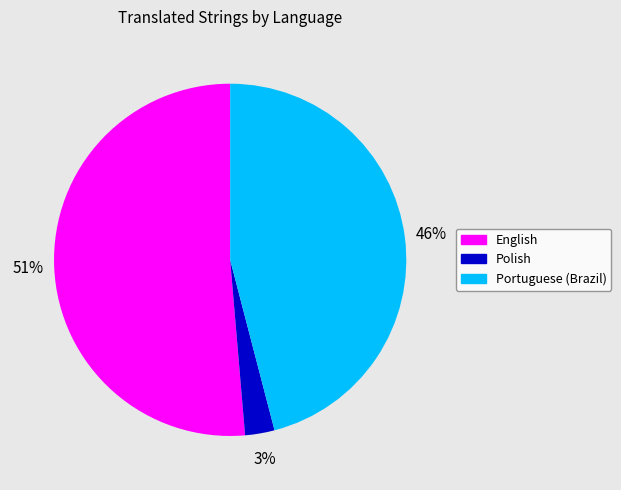

To the nearest percent, what is the combined percentage of Polish and Portuguese (Brazil)?

49%